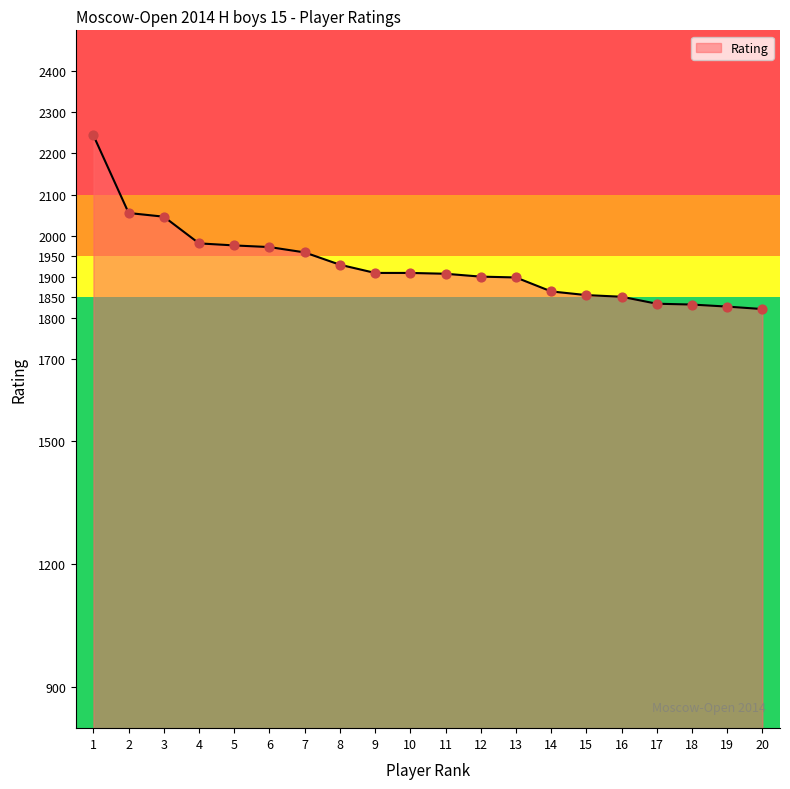

What is the ratio of the value at 9 to the value at 1?

0.9